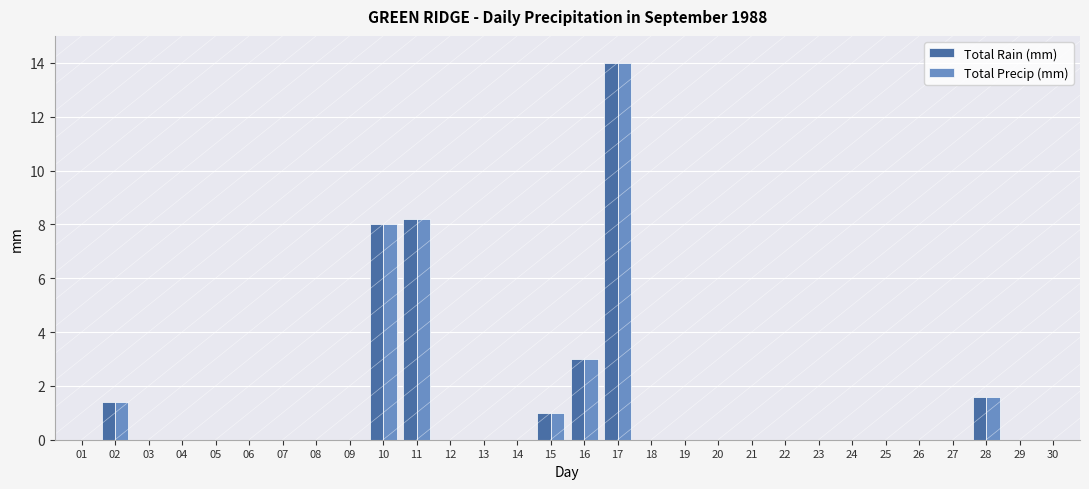

Which category has the highest value across all series?

17